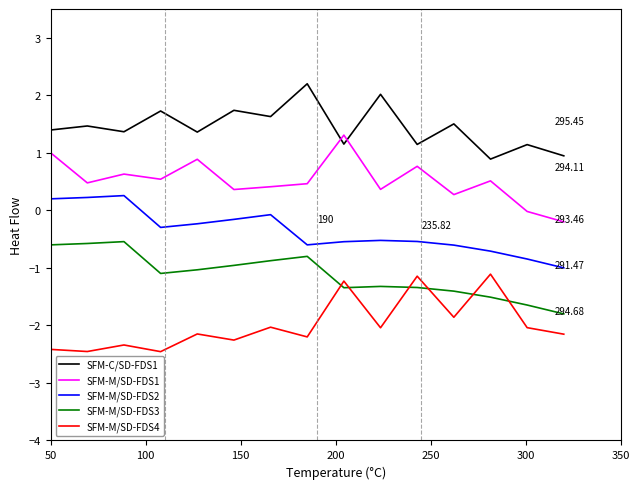

Rank the series by their maximum value, from highest to lowest.

SFM-C/SD-FDS1, SFM-M/SD-FDS1, SFM-M/SD-FDS2, SFM-M/SD-FDS3, SFM-M/SD-FDS4